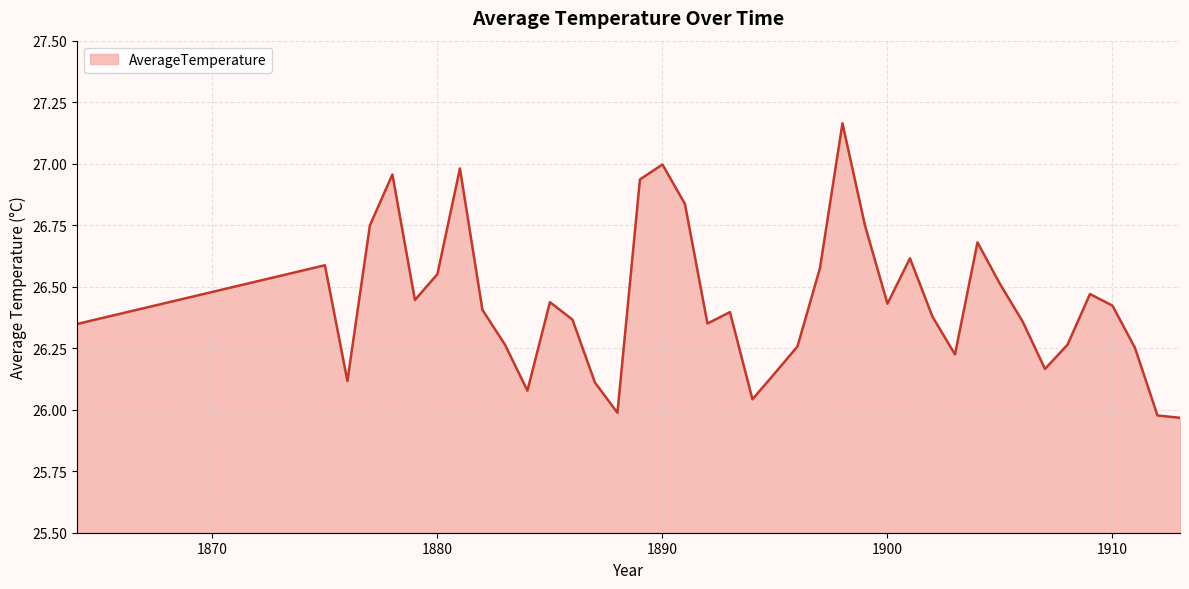

True or false: there are more than 2 points higher than both neighbors.

True